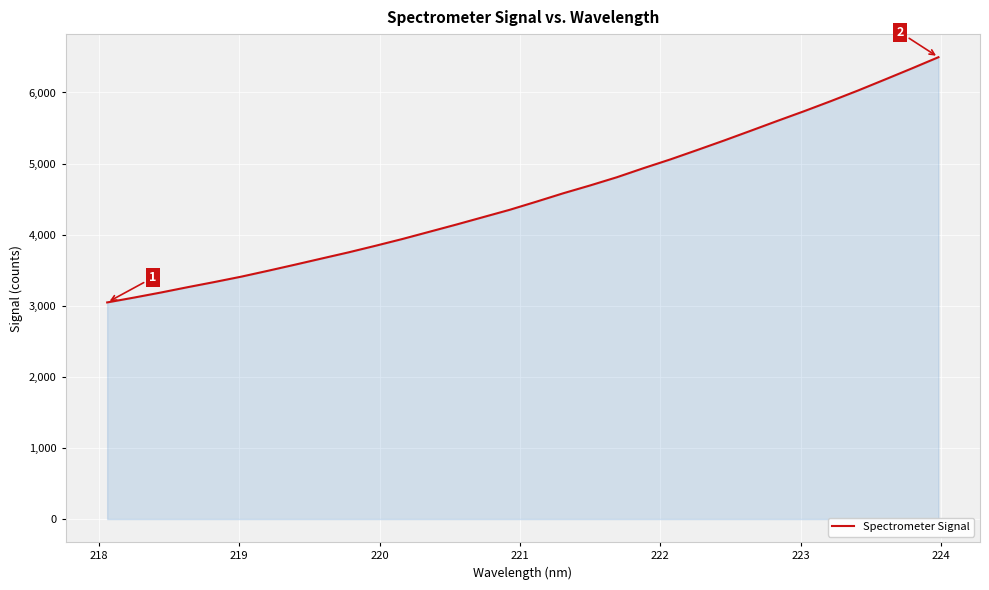

What is the smallest value displayed?

3047.1